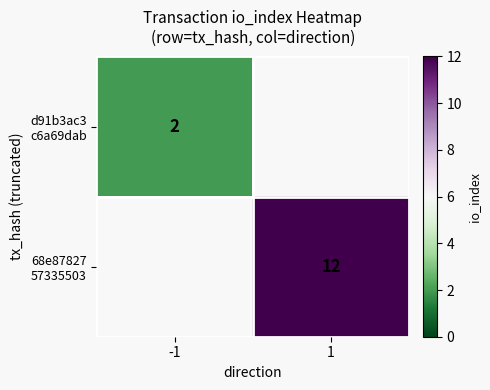

Rank the series by their maximum value, from lowest to highest.

d91b3ac3 c6a69dab, 68e87827 57335503